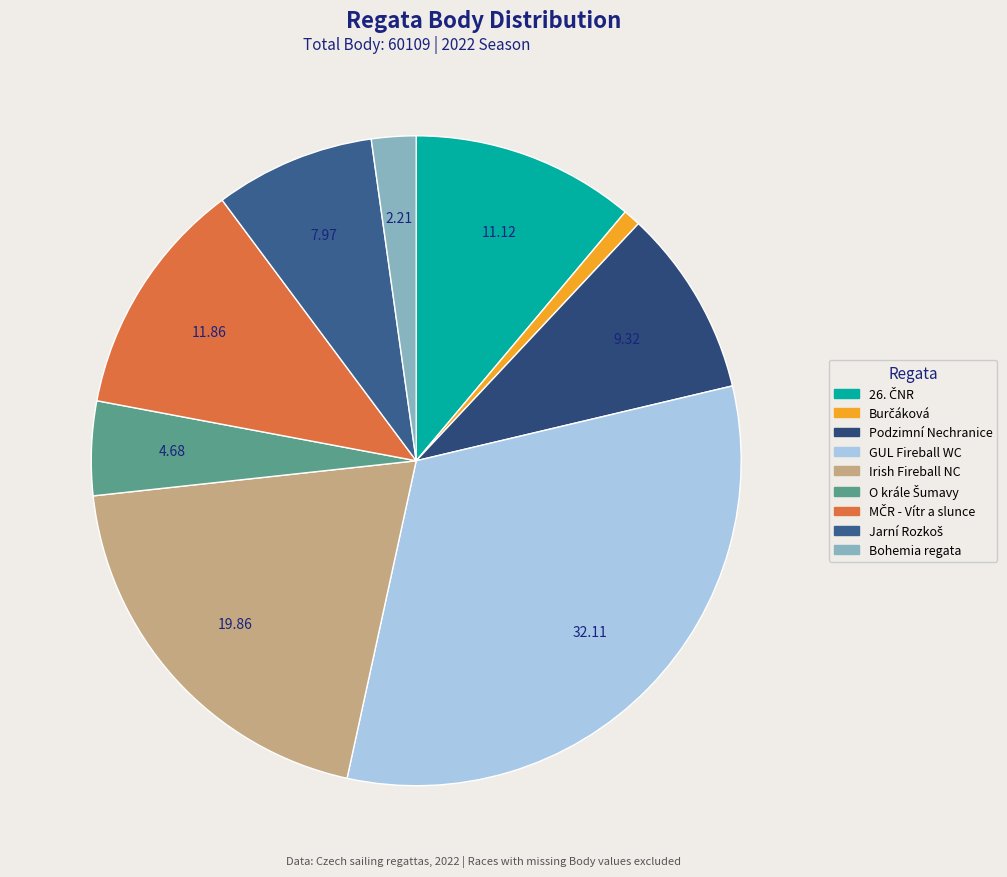

How many slices are in this pie chart?

9